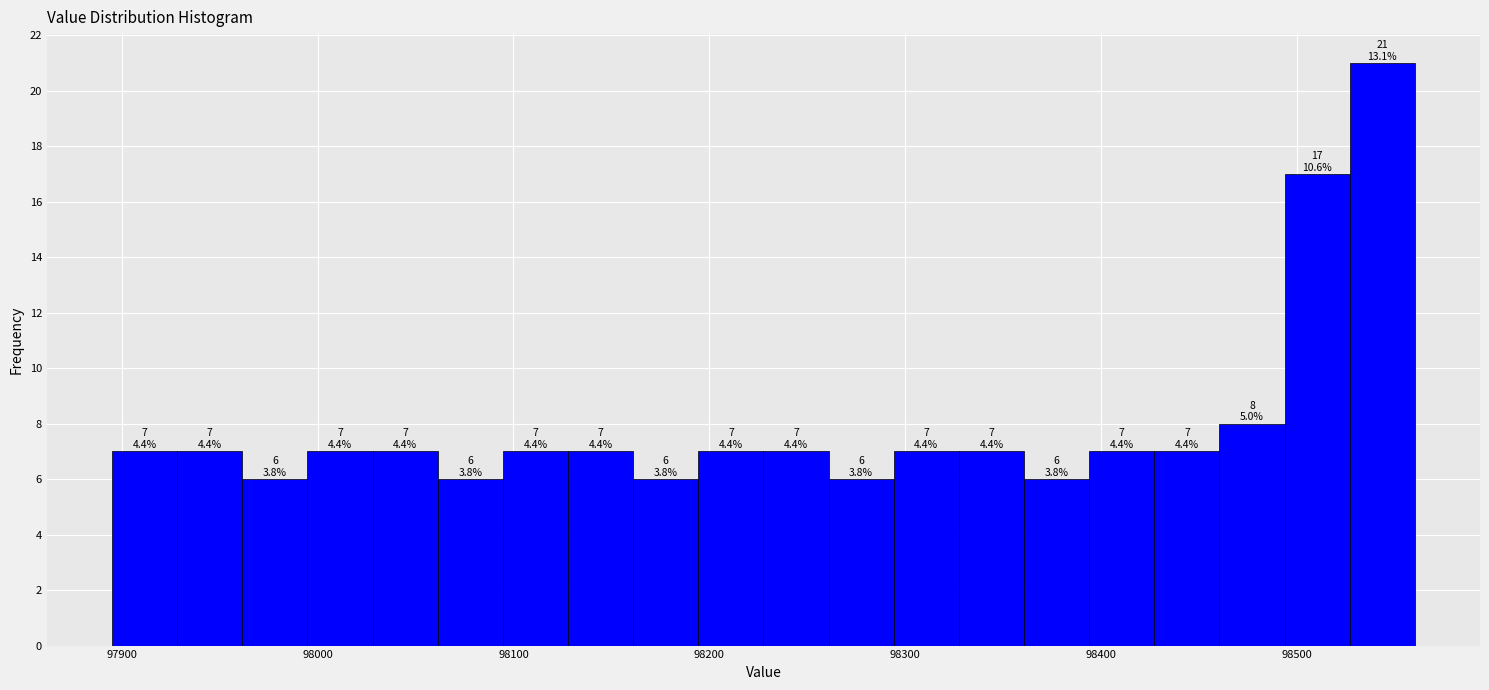

Read against the x-axis, roughly where is the centre of the tallest bar?

98540